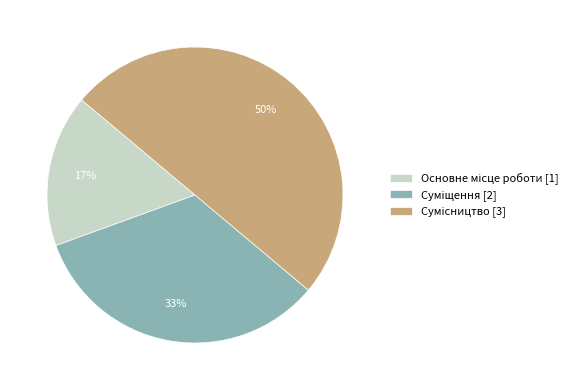

To the nearest percent, what is the average slice percentage?

33%